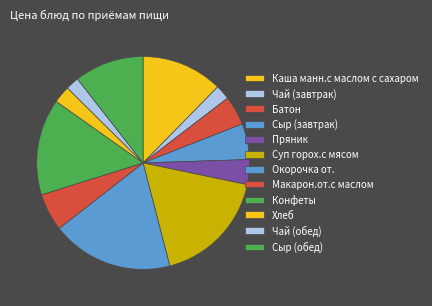

Count the number of slices in the pie.

12